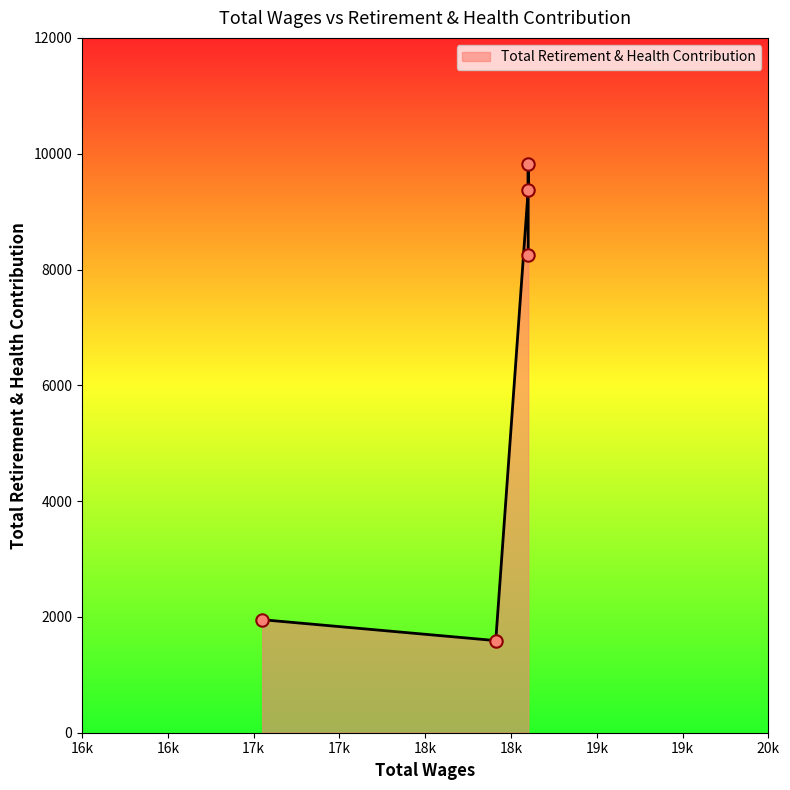

What is the ratio of the value at 18600.0 to the value at 18600.0?

1.0